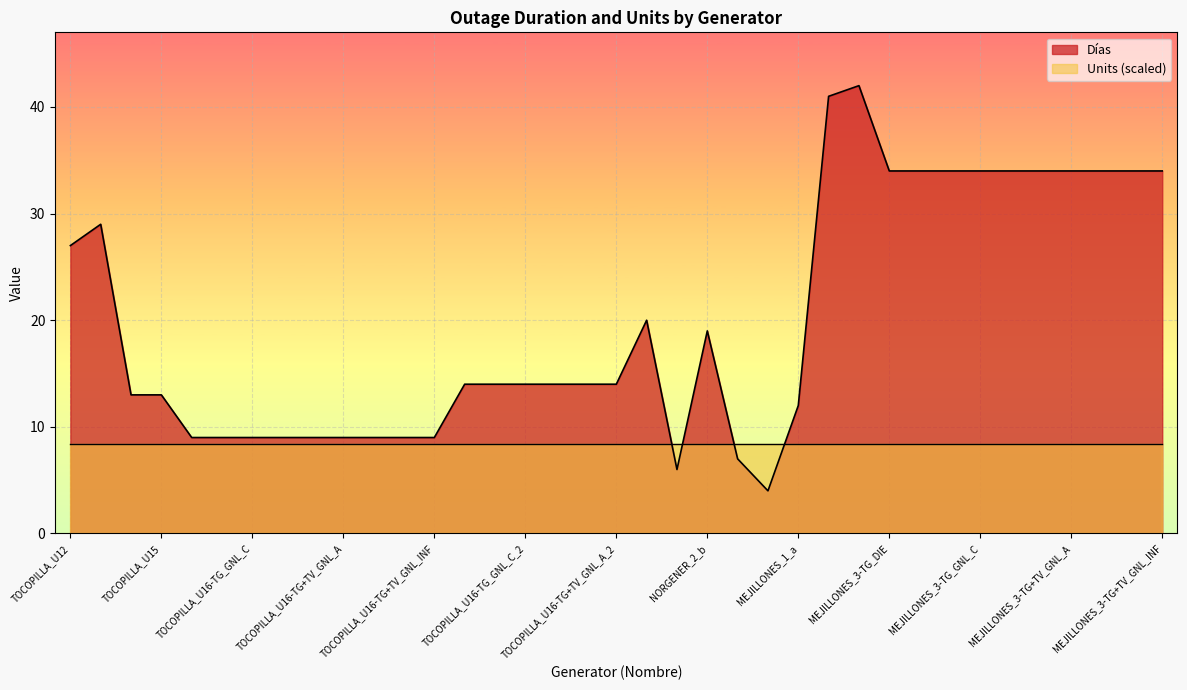

Where is the first local maximum?

TOCOPILLA_U13